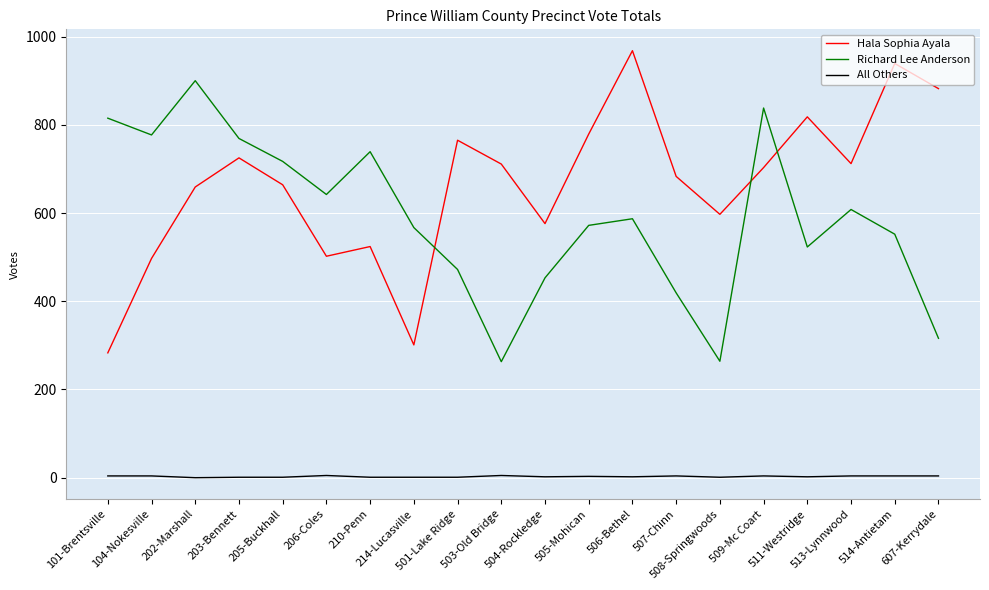

True or false: Richard Lee Anderson has more than 2 points higher than both neighbors.

True